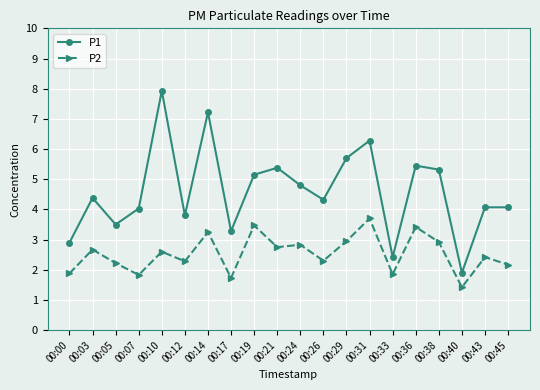

What is the difference between the maximum and second lowest values in the P1 series?

5.5